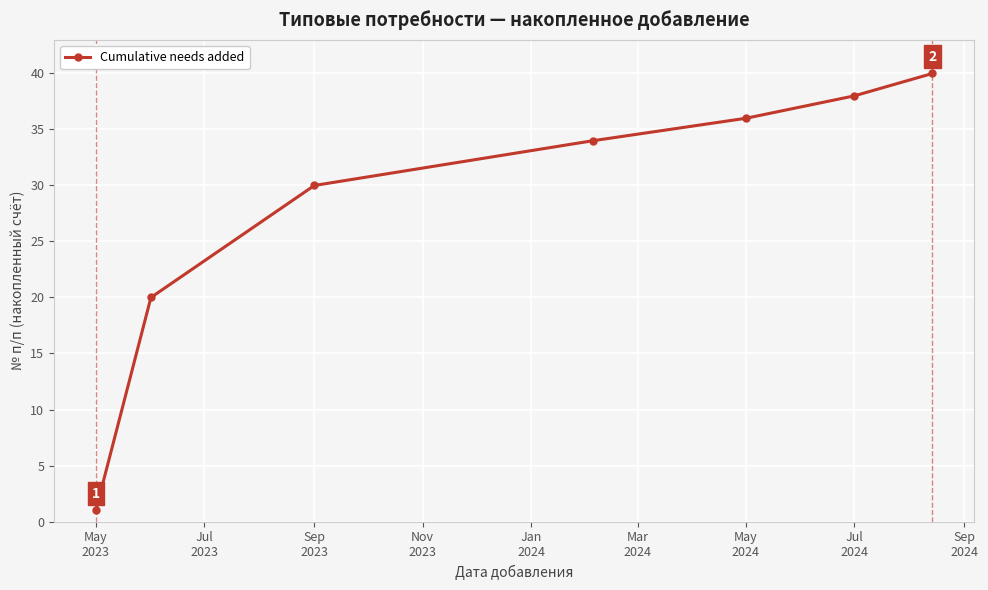

What is the difference between the maximum and minimum values?

39